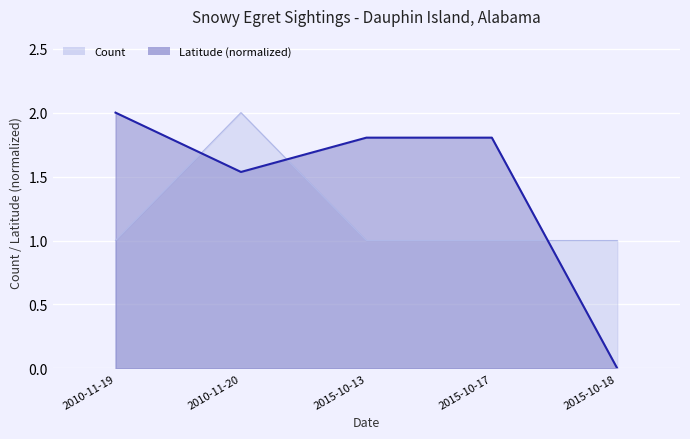

At which label does Latitude first exceed 1?

2010-11-19